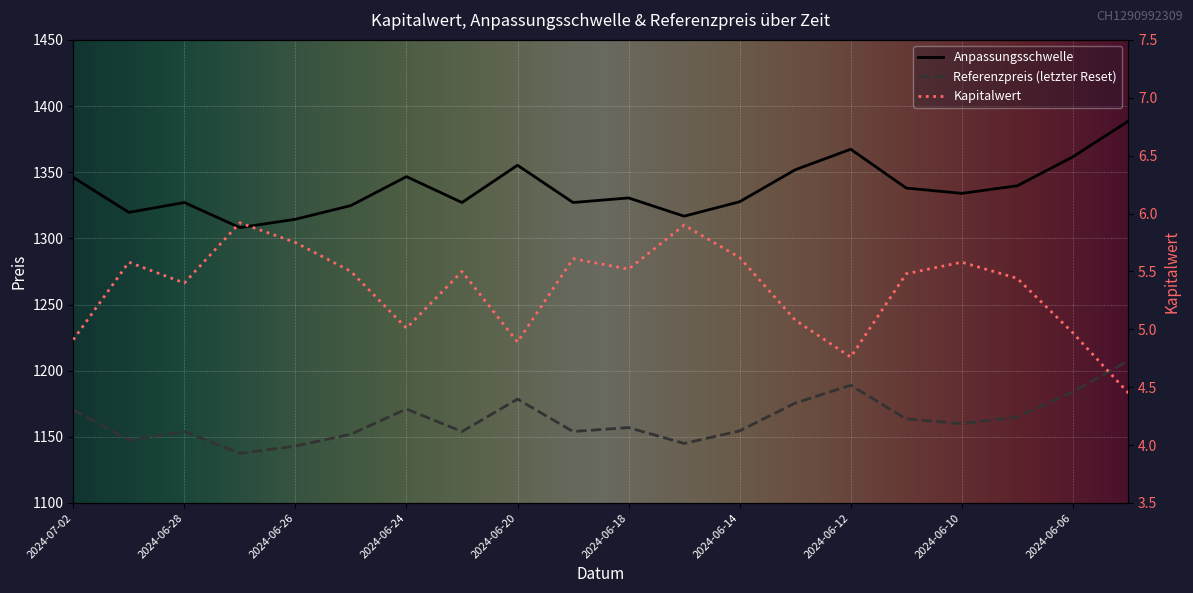

Where is the first local maximum for Referenzpreis?

2024-06-28